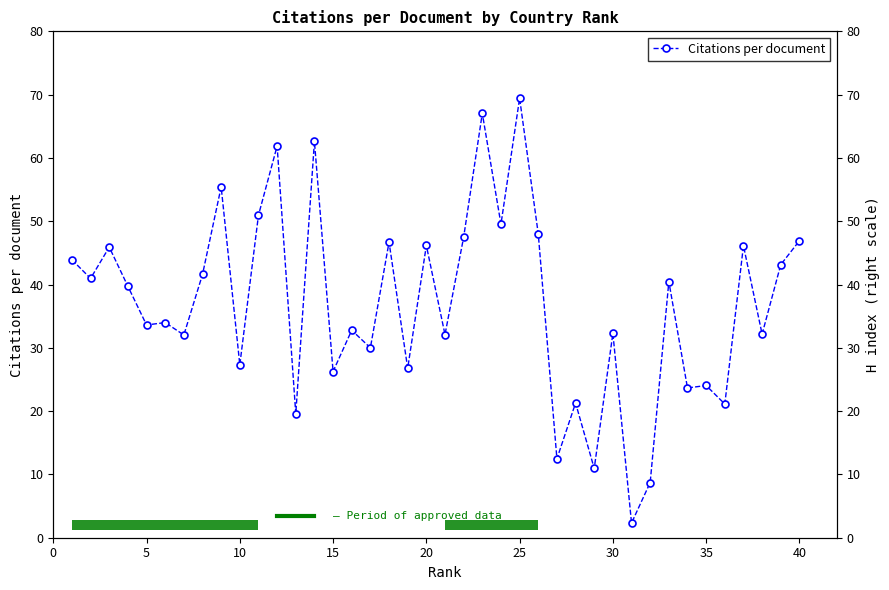

Which has a higher value, 35 or 29?

35